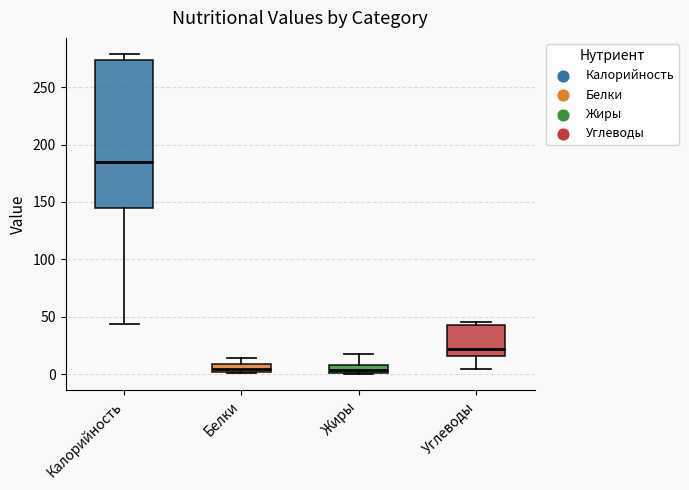

Where is the upper edge of the box for Калорийность on the y-axis? The values are not printed on the chart, so give them approximately, as read against the axis.

275